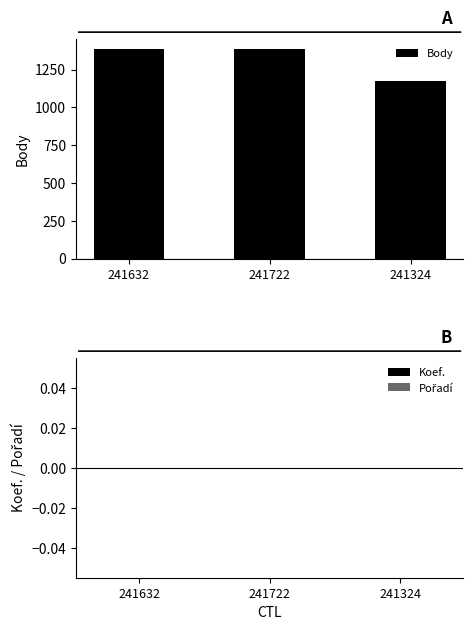

What is the change in value from 241722 to 241324?

-209